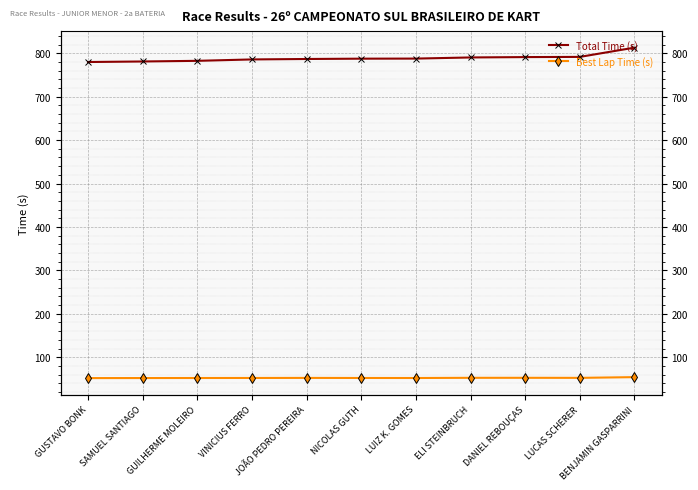

How many values in the Total Time (s) series are below 787?

5